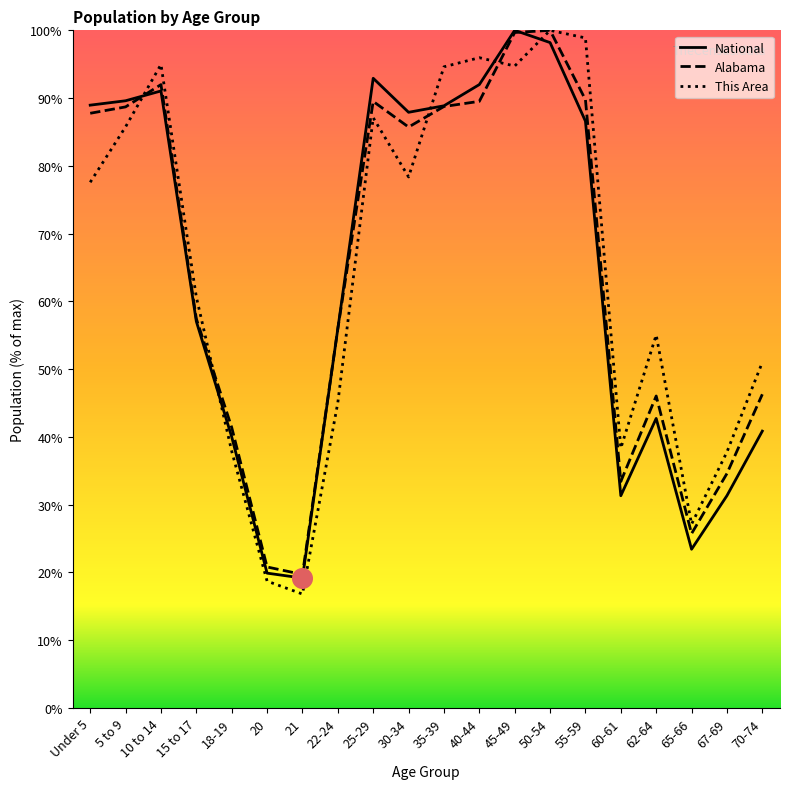

At which category is the sum across all series the highest?

50-54